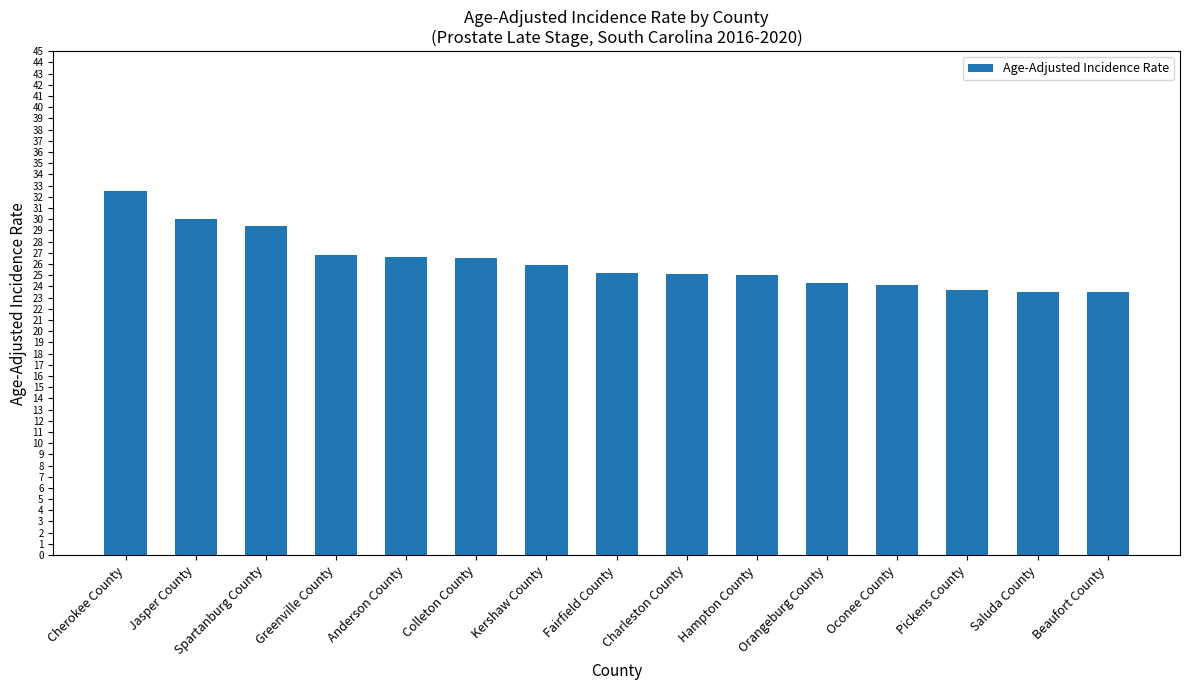

What is the change in value from Colleton County to Beaufort County?

-3.0